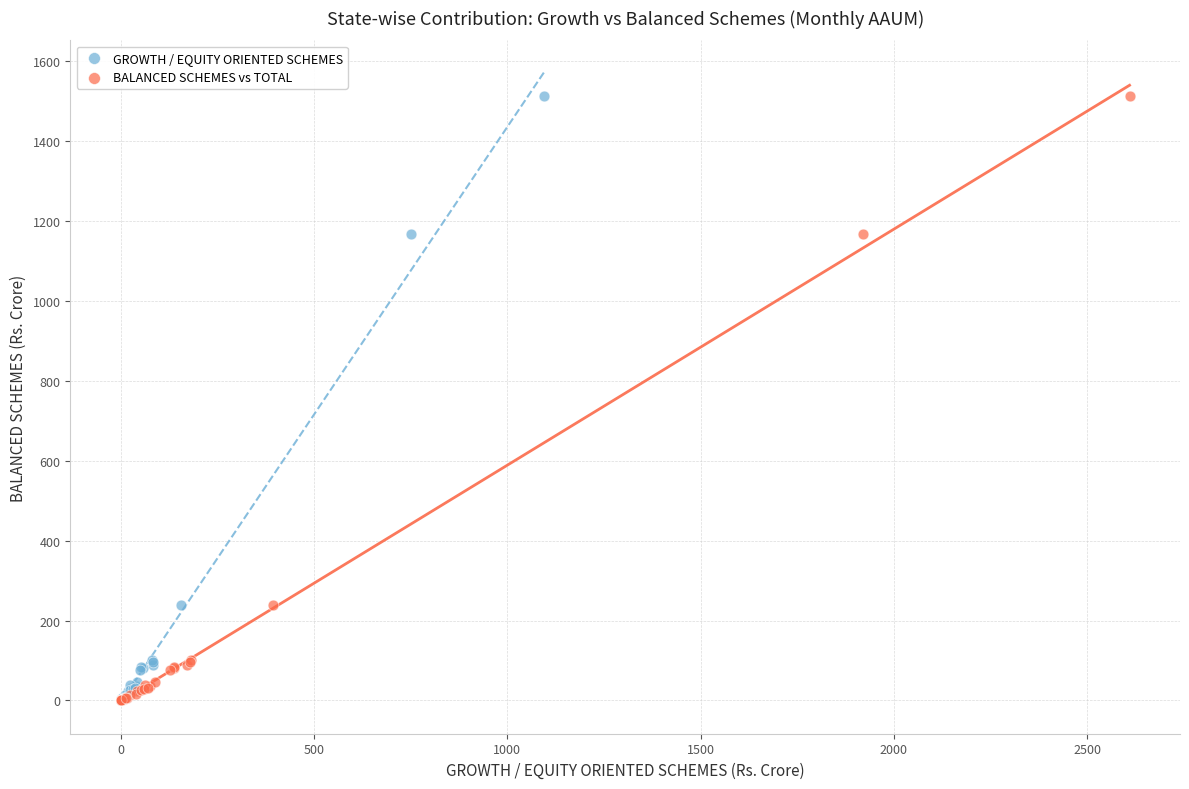

What are all the series names shown in the legend?

GROWTH / EQUITY ORIENTED SCHEMES, BALANCED SCHEMES vs TOTAL